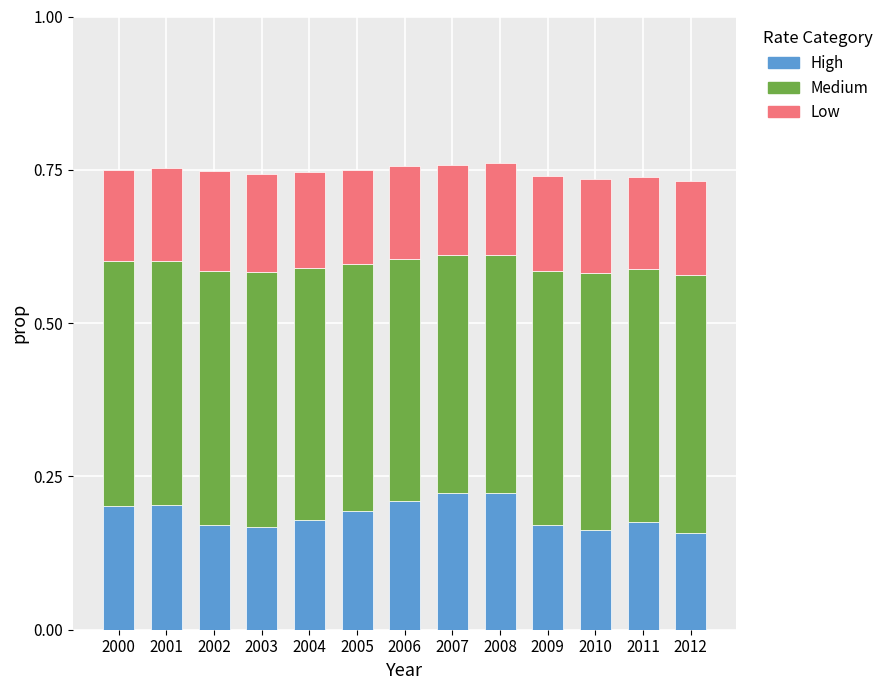

The value of High at 2004 is 0.1. True or false?

False